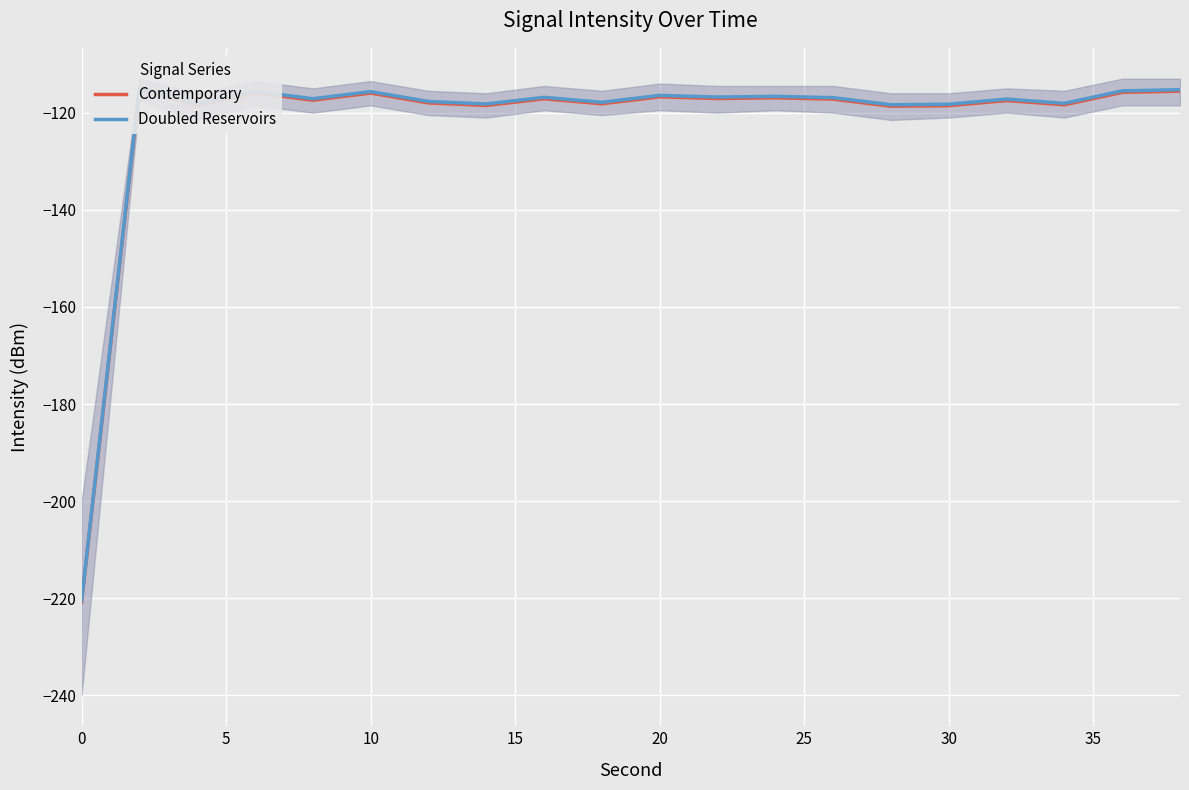

Between 15 and 20, which is larger?

20